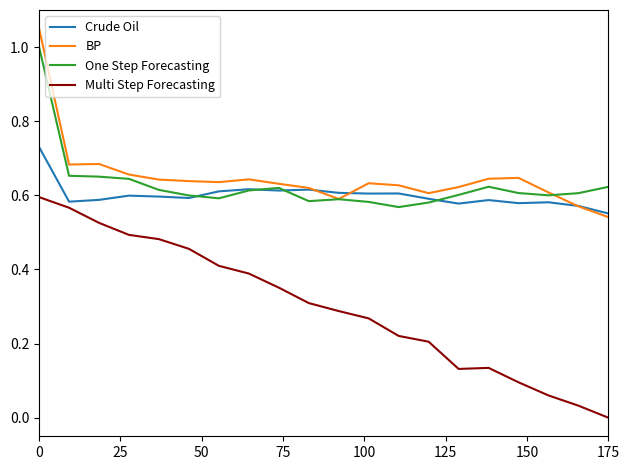

Does the chart have visible grid lines?

No